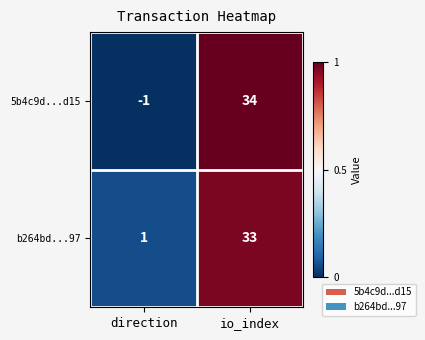

Which series has the largest total across all categories?

b264bd...97